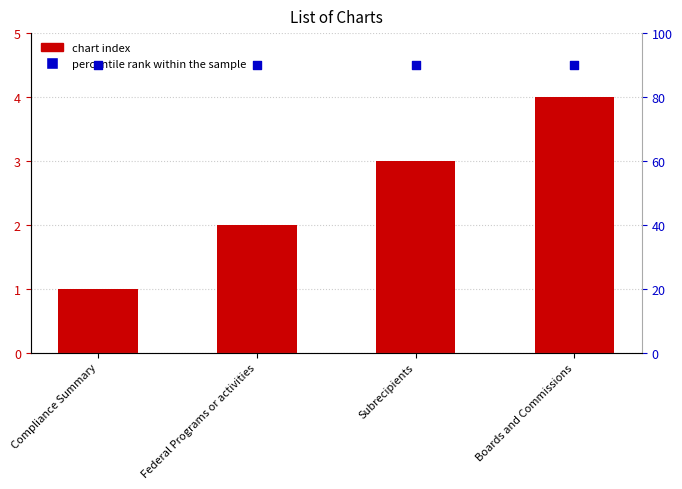

What is the total value across all series at Federal Programs or activities?

92